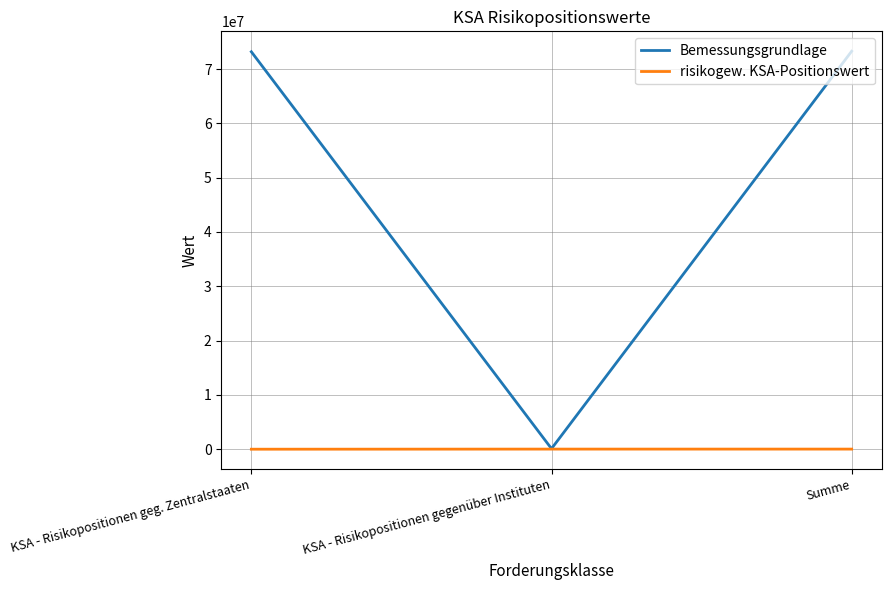

The Bemessungsgrundlage series shows 73285438.0 at Summe. True or false?

True